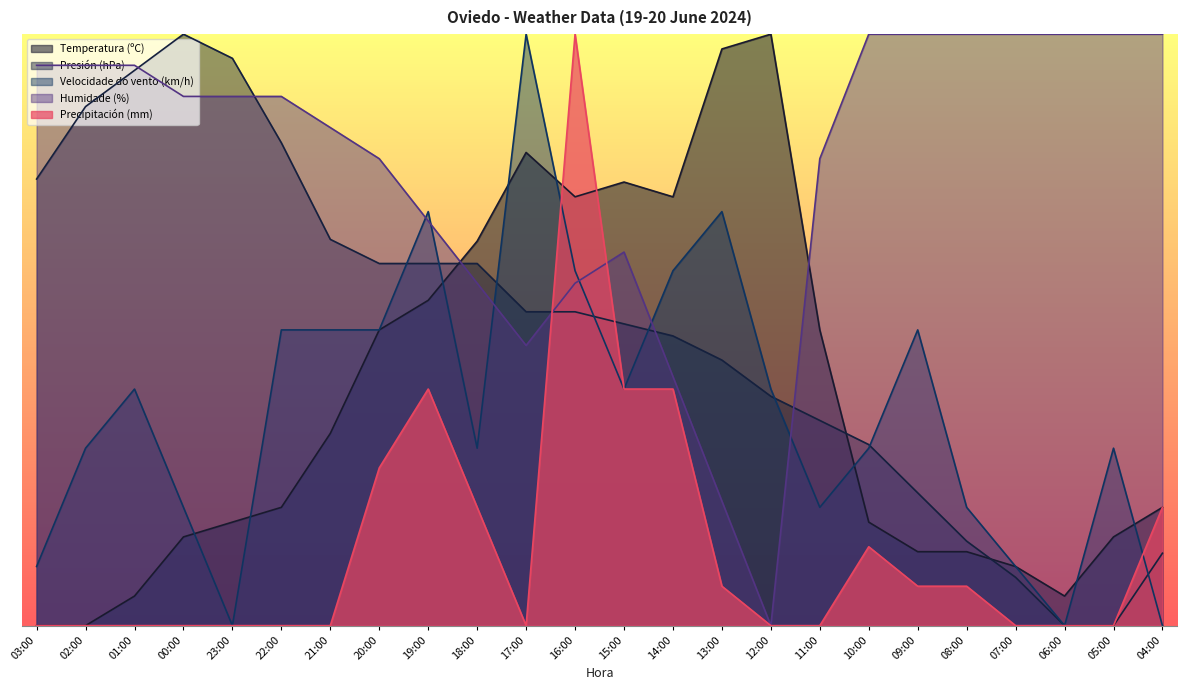

What is the value of the Temperatura (ºC) point at the 6th from the left?

0.2